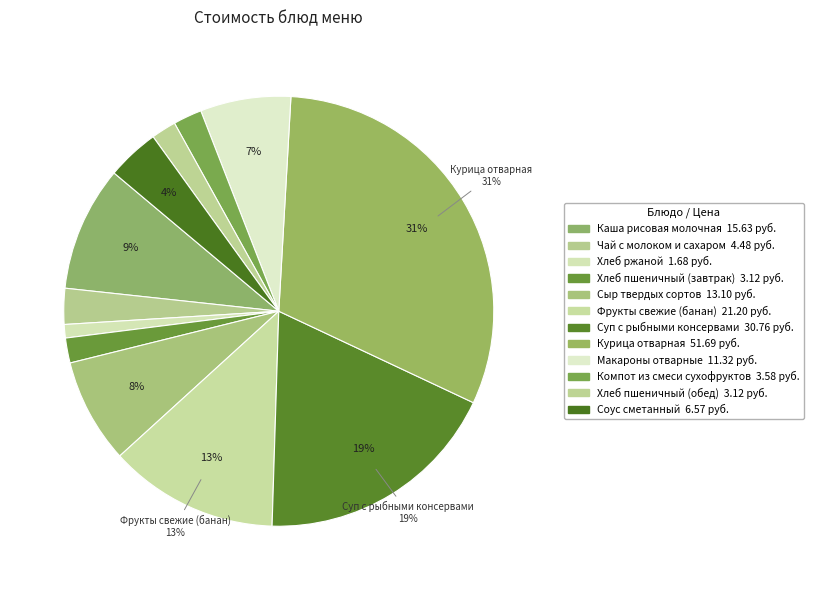

How many slices are in this pie chart?

12